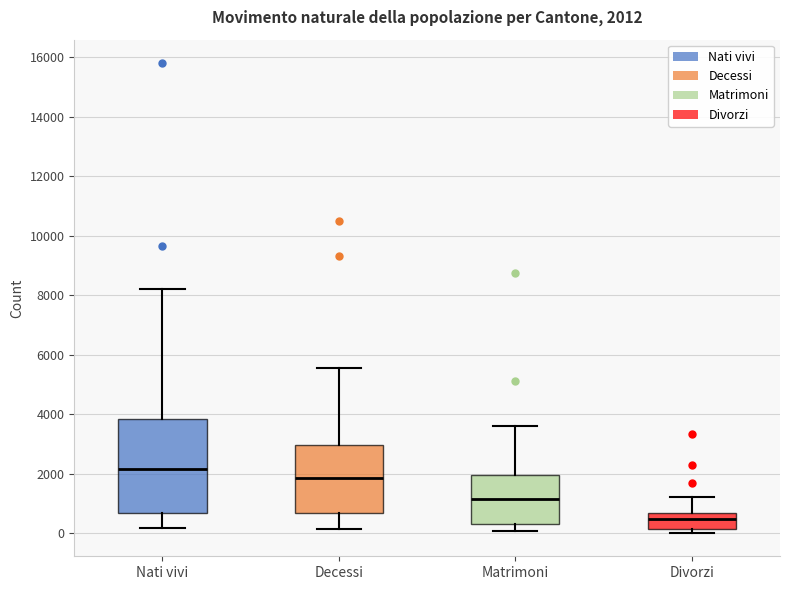

Which box is the tallest, from its lower edge to its upper edge?

Nati vivi